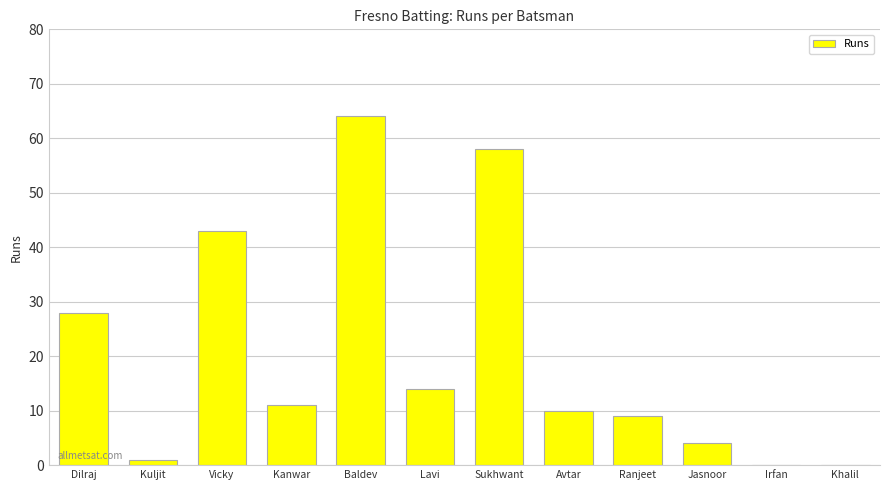

What is the sum of all values?

242